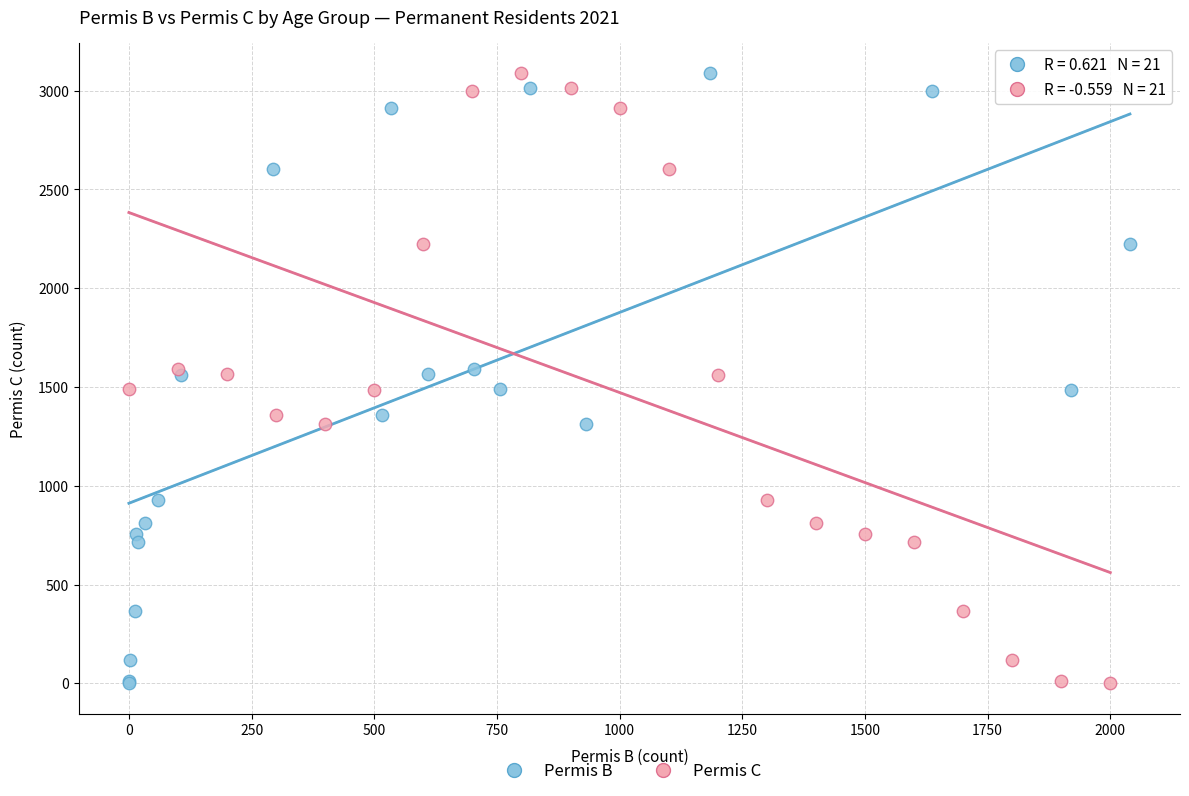

What are all the series names shown in the legend?

Permis B, Permis C